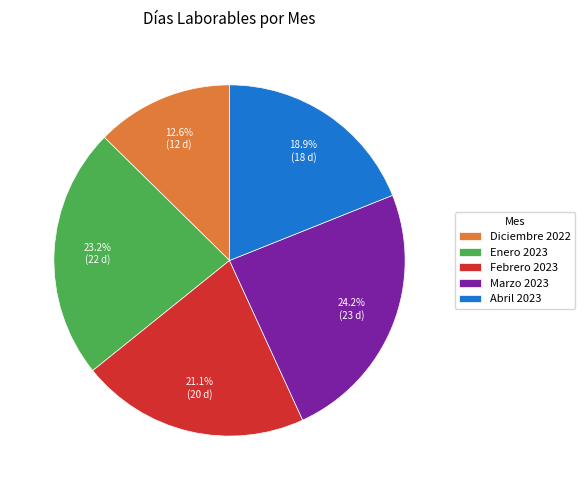

Is the sum of Febrero 2023 and Diciembre 2022 greater than half?

No